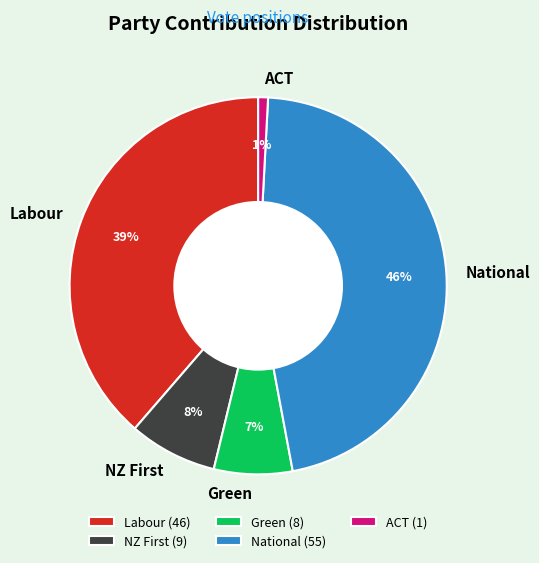

To the nearest percent, what percentage of the pie is Labour?

39%